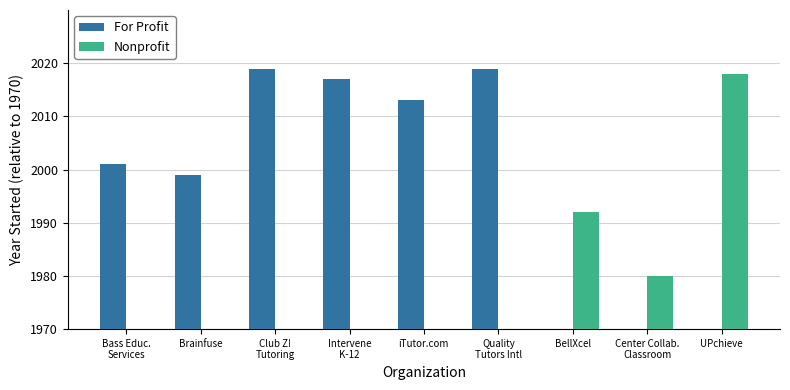

What are all the series names shown in the legend?

For Profit, Nonprofit